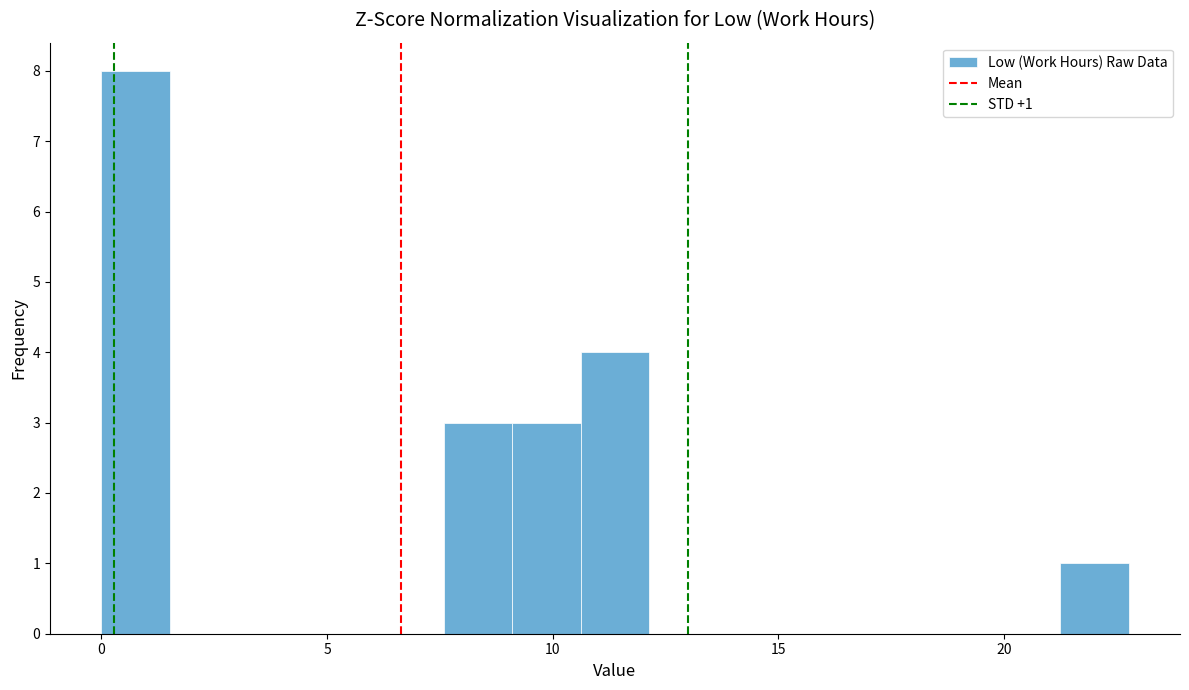

Around what value on the x-axis is the tallest bar? Give the approximate position of its centre, as read against the axis.

1.0